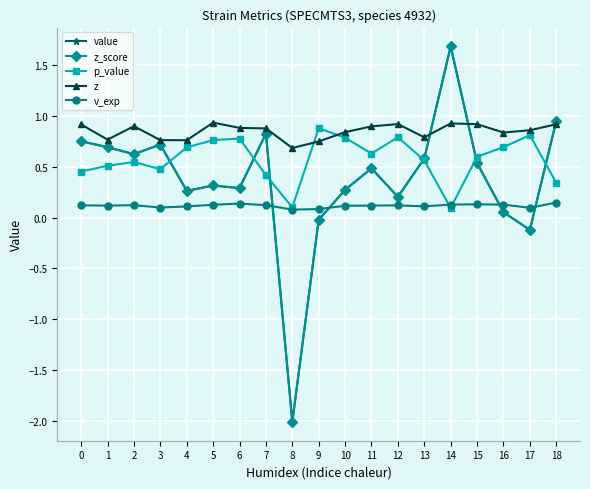

What is the value of the z_score point at the 16th from the left?

0.5